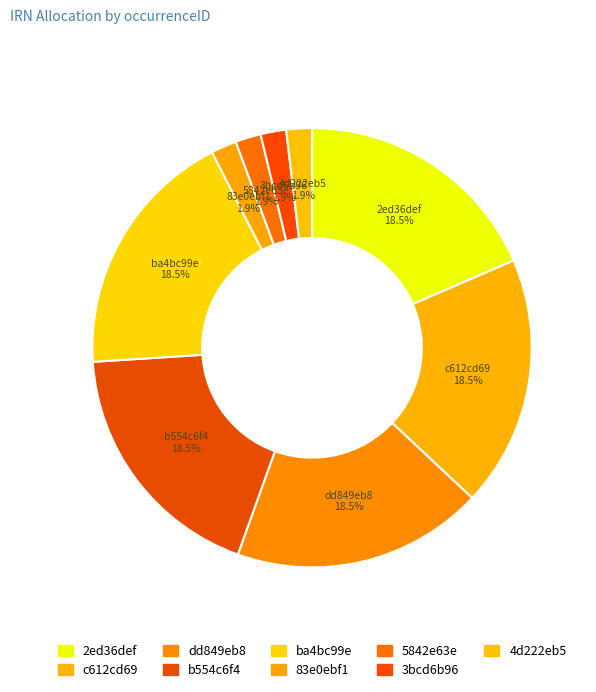

Is the sum of 5842e63e and 3bcd6b96 greater than half?

No